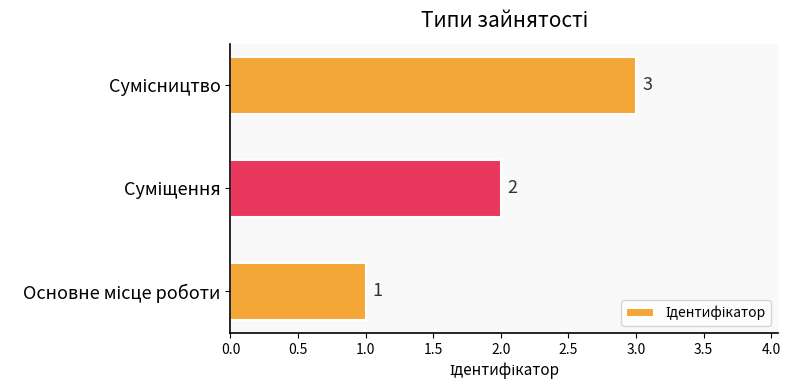

Count the values in the range 1 to 3.

3